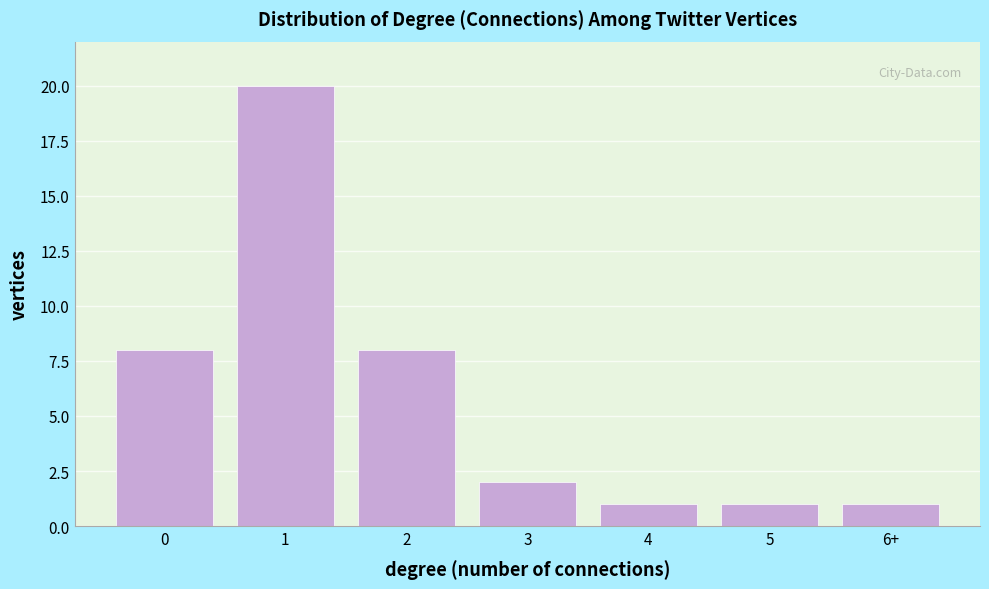

Reading right to left, what are all the values shown in this chart?

6+=1	5=1	4=1	3=2	2=8	1=20	0=8